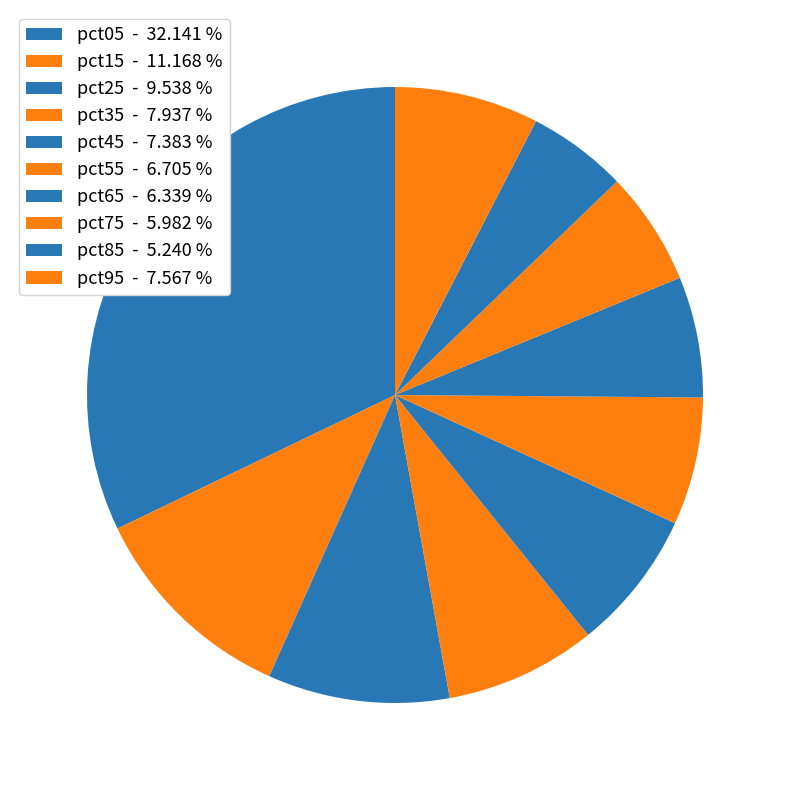

To the nearest percent, what portion does pct25 represent?

10%